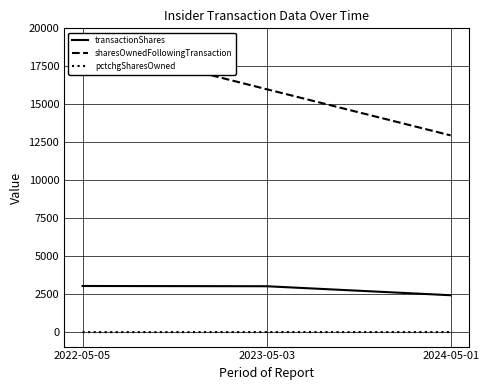

List the labels in order of pctchgSharesOwned value, smallest first.

2022-05-05, 2023-05-03, 2024-05-01